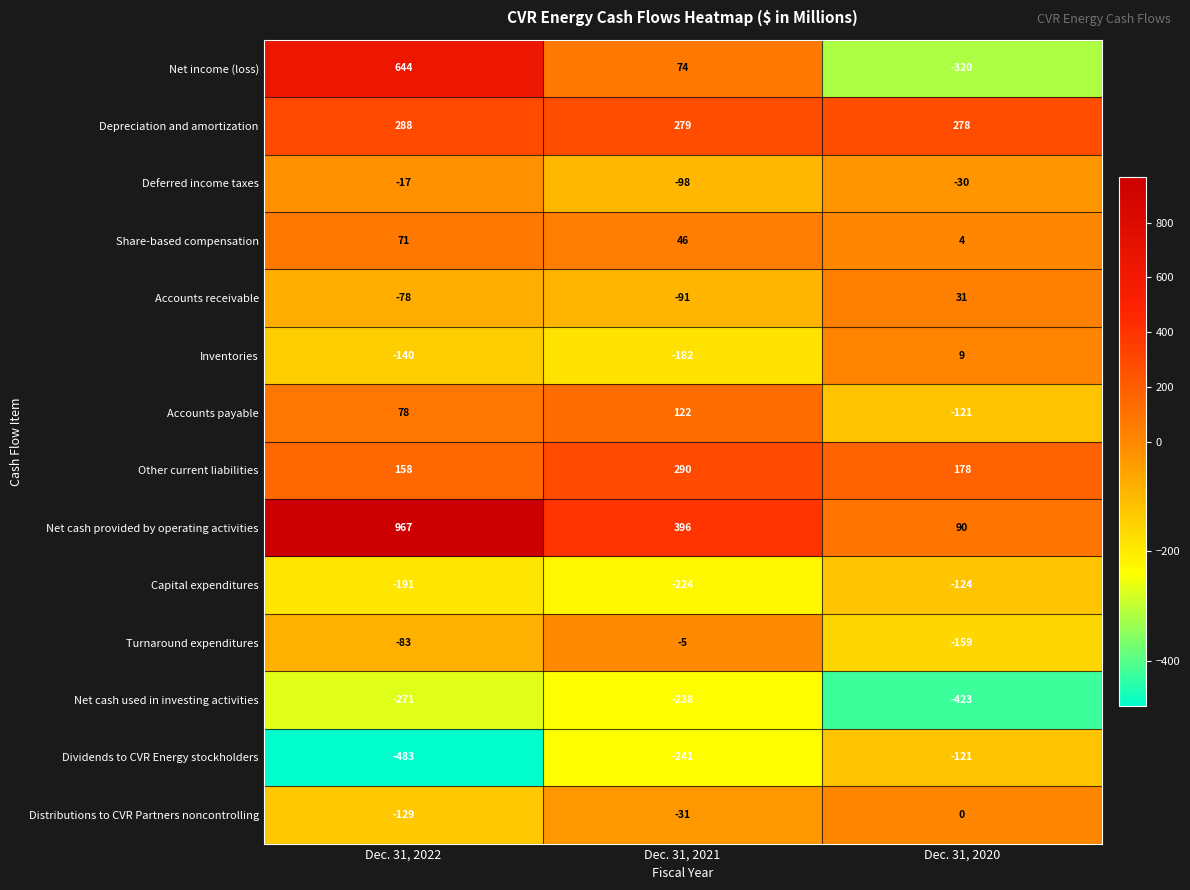

At which label is Accounts receivable closest to -30?

Dec. 31, 2022